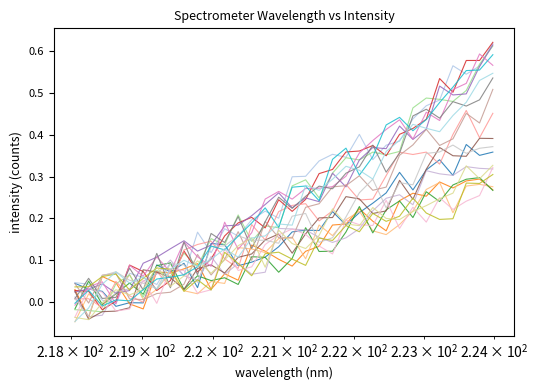

Does the chart display data point markers on the line(s)?

No